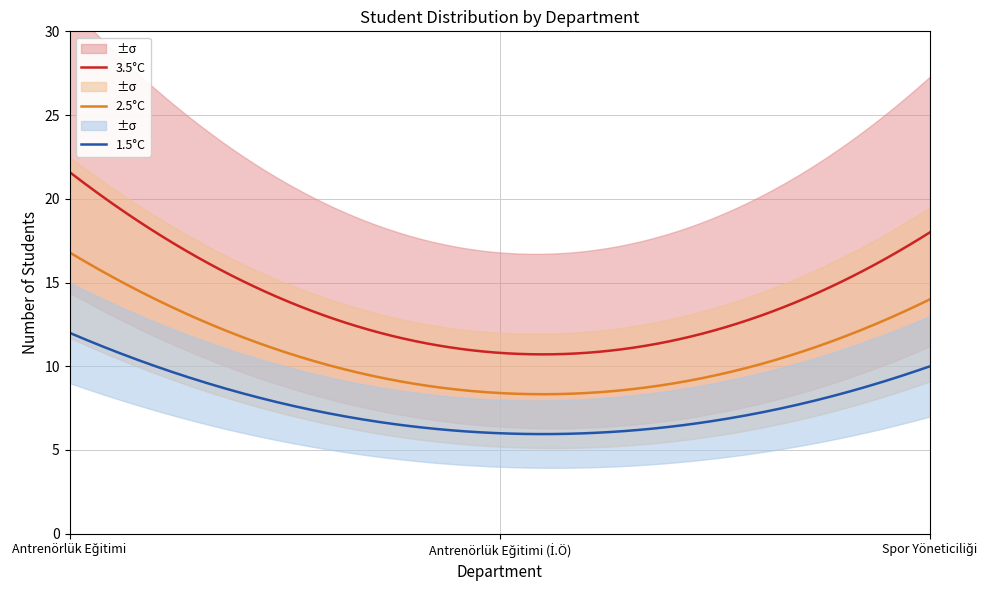

Which category has the lowest value in the Count series?

Antrenörlük Eğitimi (İ.Ö)